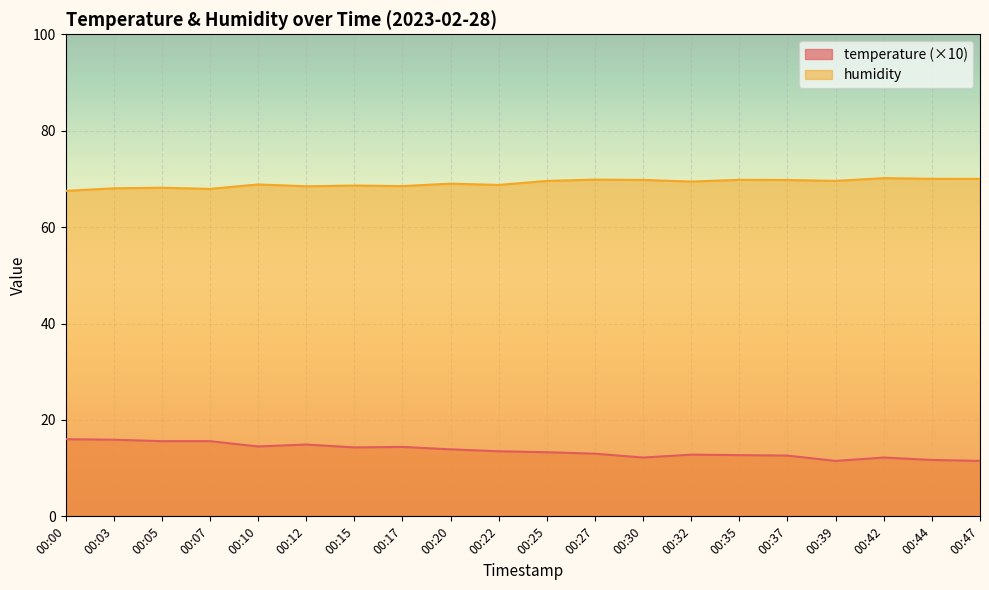

What is the sum of all temperature values?

272.1